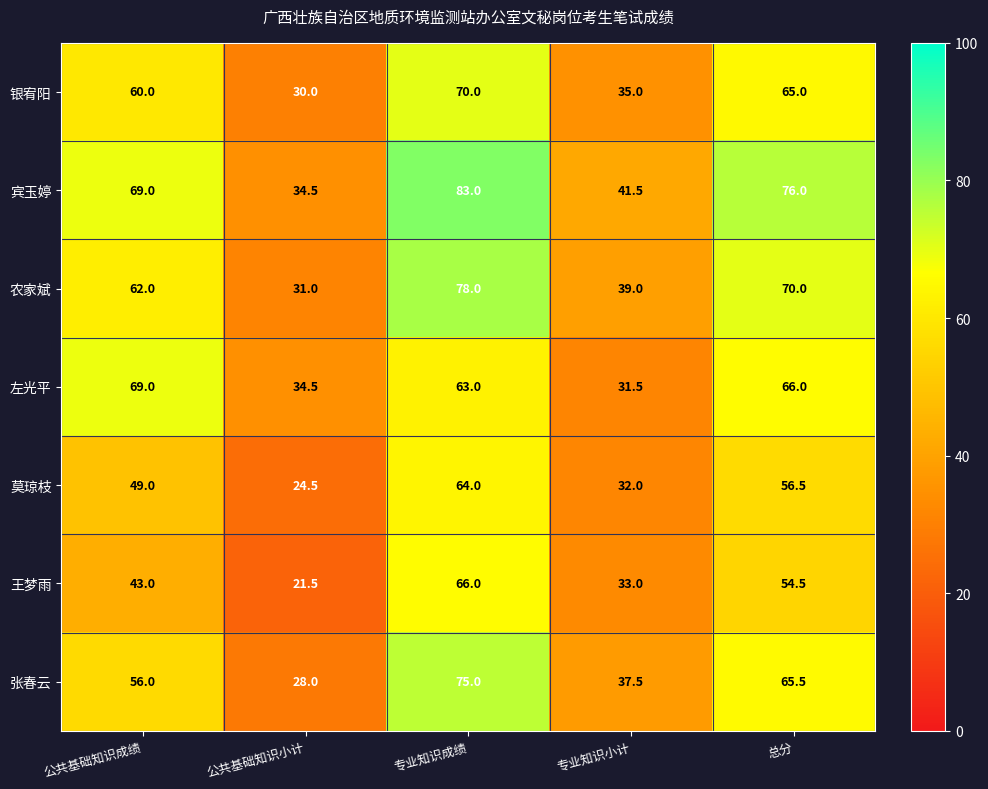

Between 公共基础知识小计 and 专业知识小计, which series saw the biggest shift?

王梦雨